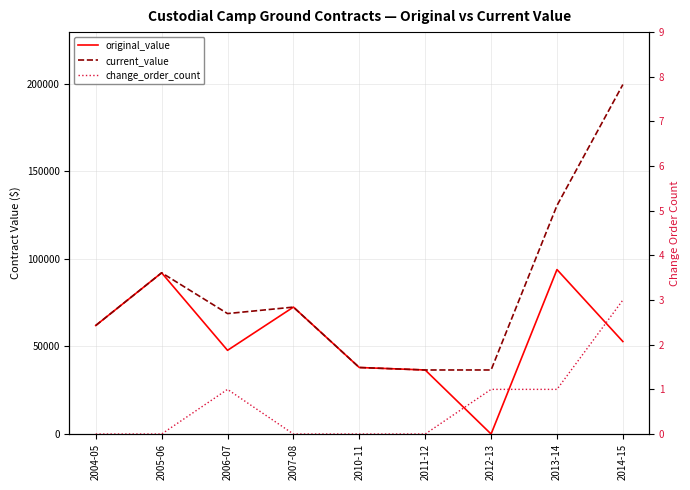

How many distinct data groups are displayed?

3